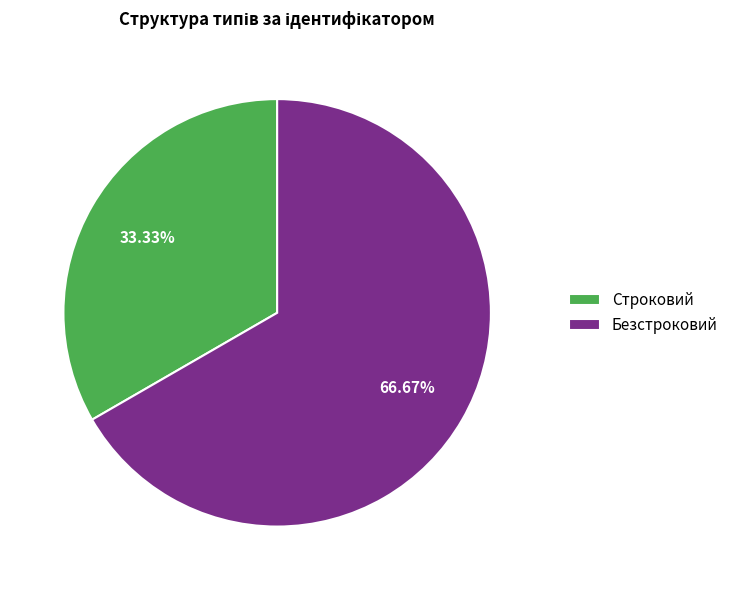

True or false: Строковий accounts for 33% of the total.

True